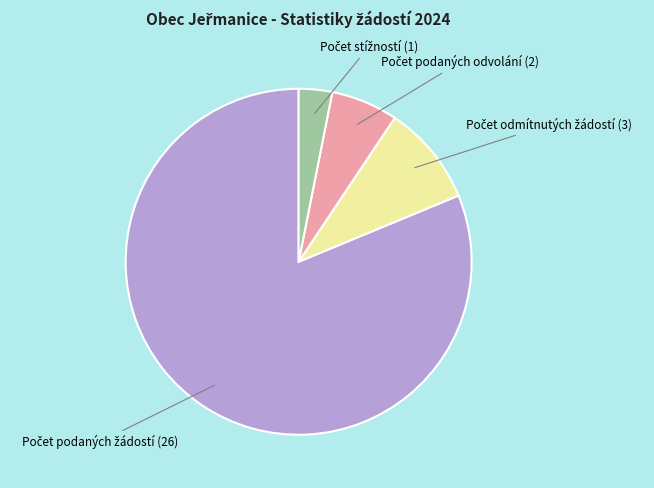

Is there any slice that represents more than half of the pie?

Yes